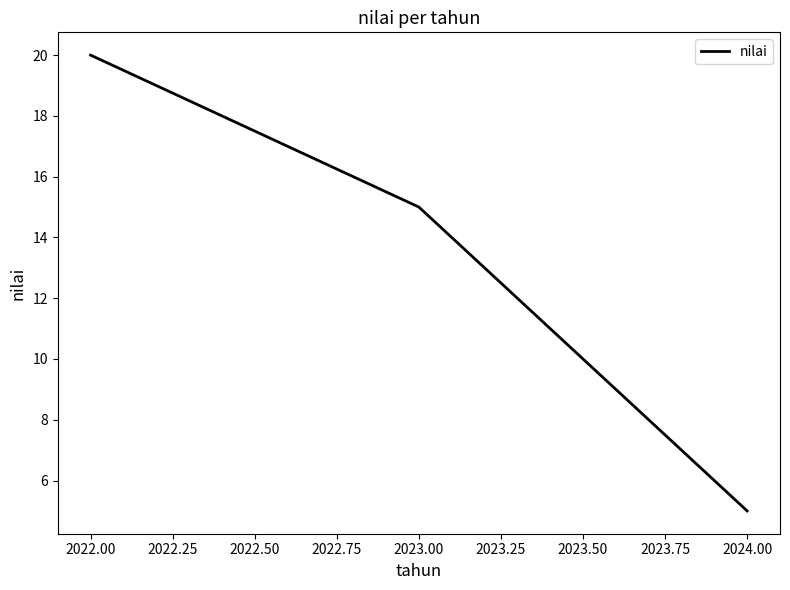

What is the difference between the maximum and minimum values?

15